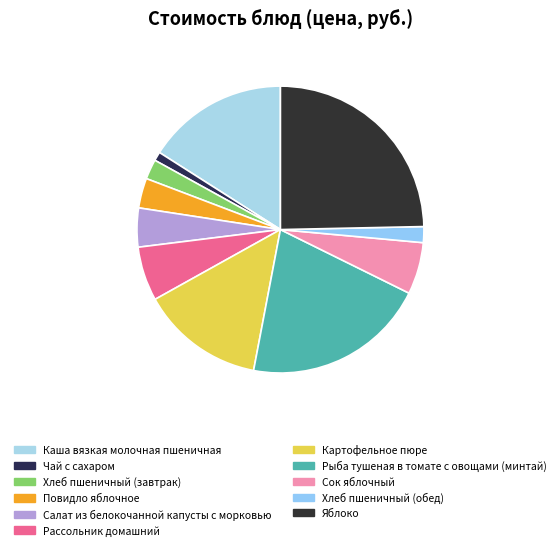

Which slice is the smallest?

Чай с сахаром